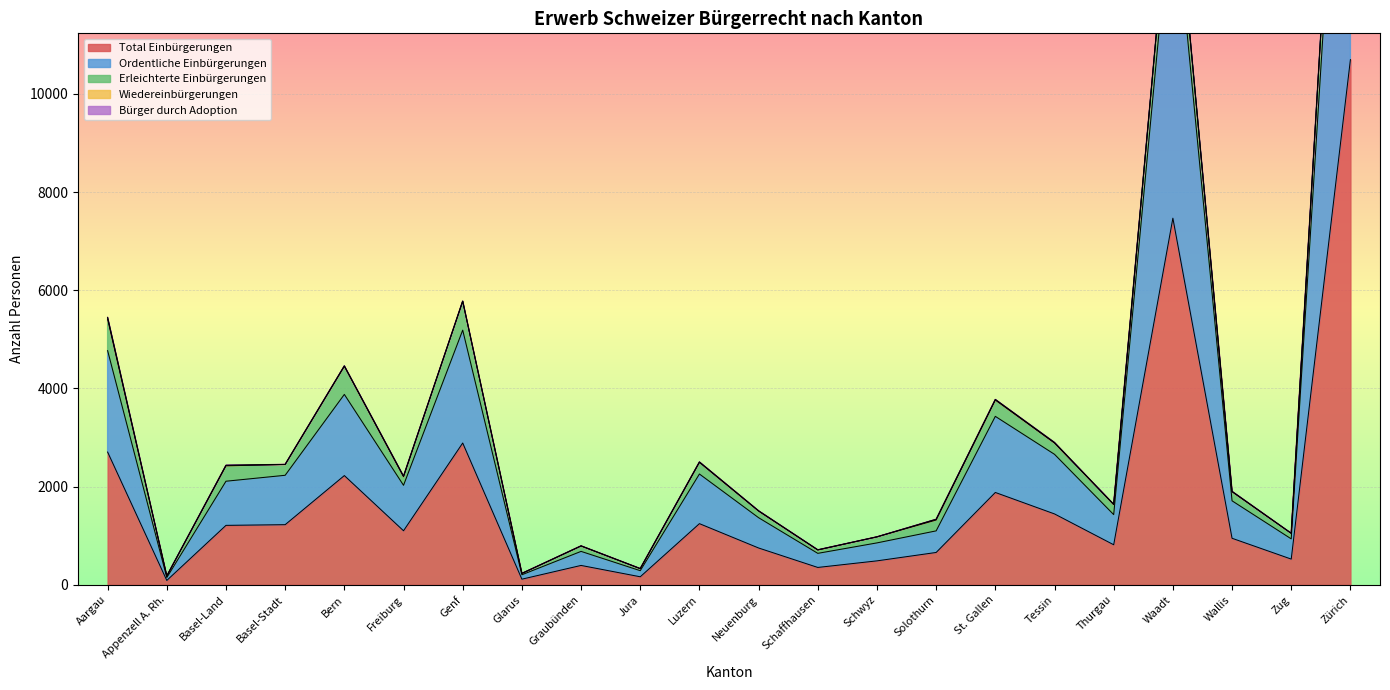

At how many categories does at least one series exceed 4970?

2